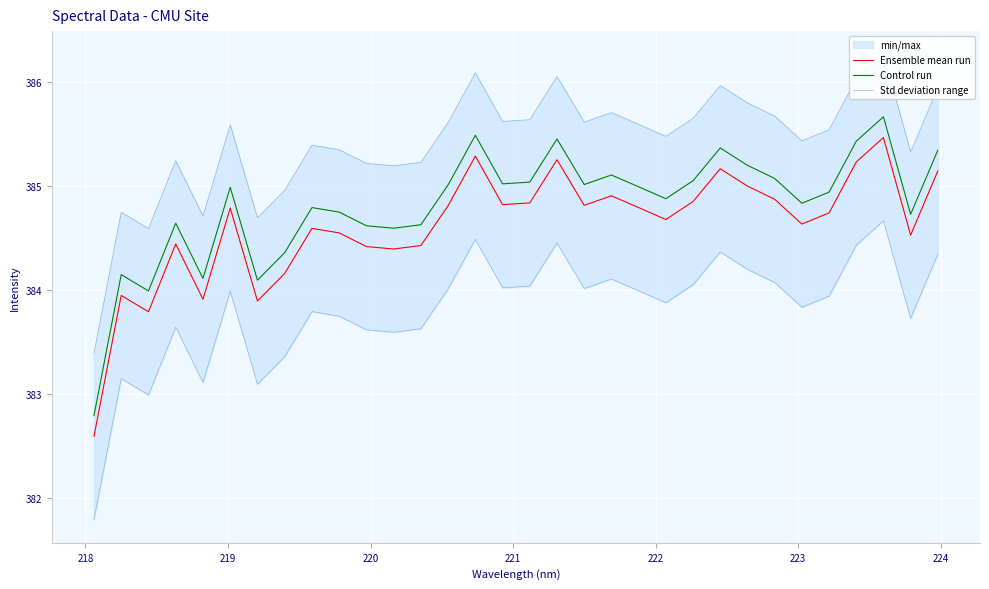

True or false: Control run and Ensemble mean run cross at least once.

False